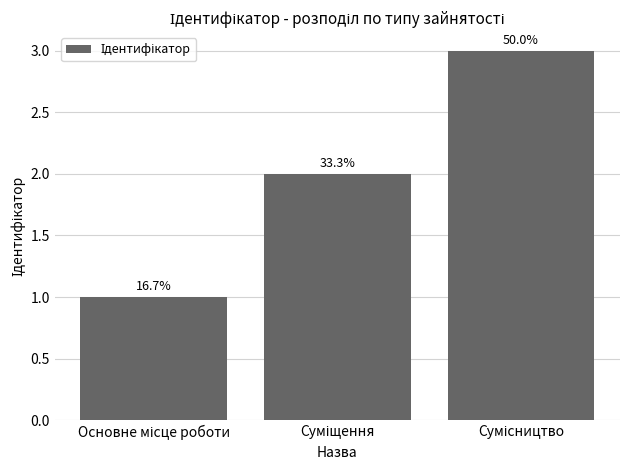

List the labels in order of value, largest first.

Сумісництво, Суміщення, Основне місце роботи